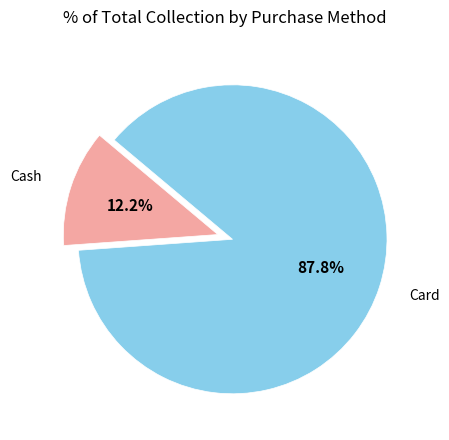

Is there any slice that represents more than half of the pie?

Yes